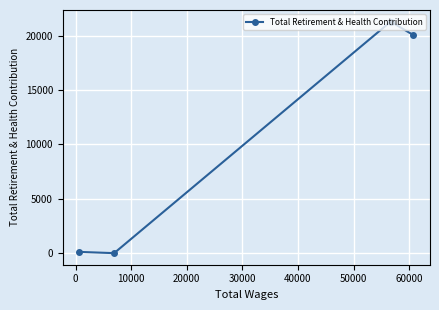

What is the maximum value shown in the chart?

21296